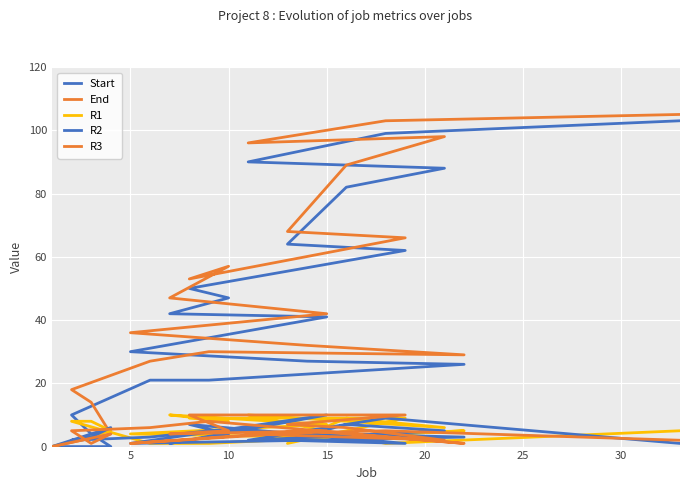

Is the value of R1 at 14 greater than the value of R3 at 10?

No